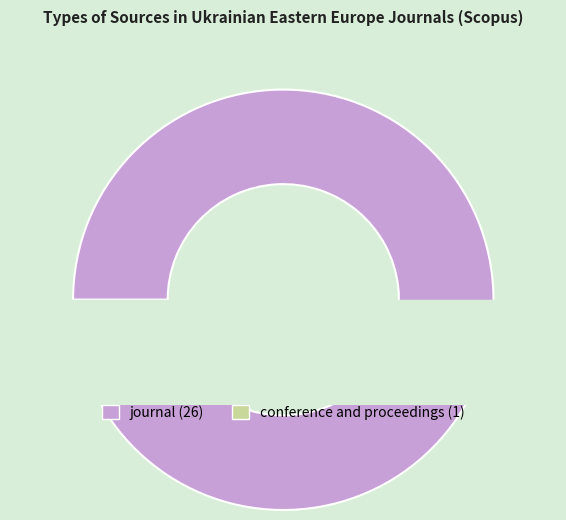

To the nearest percent, what percentage of the pie is journal?

96%